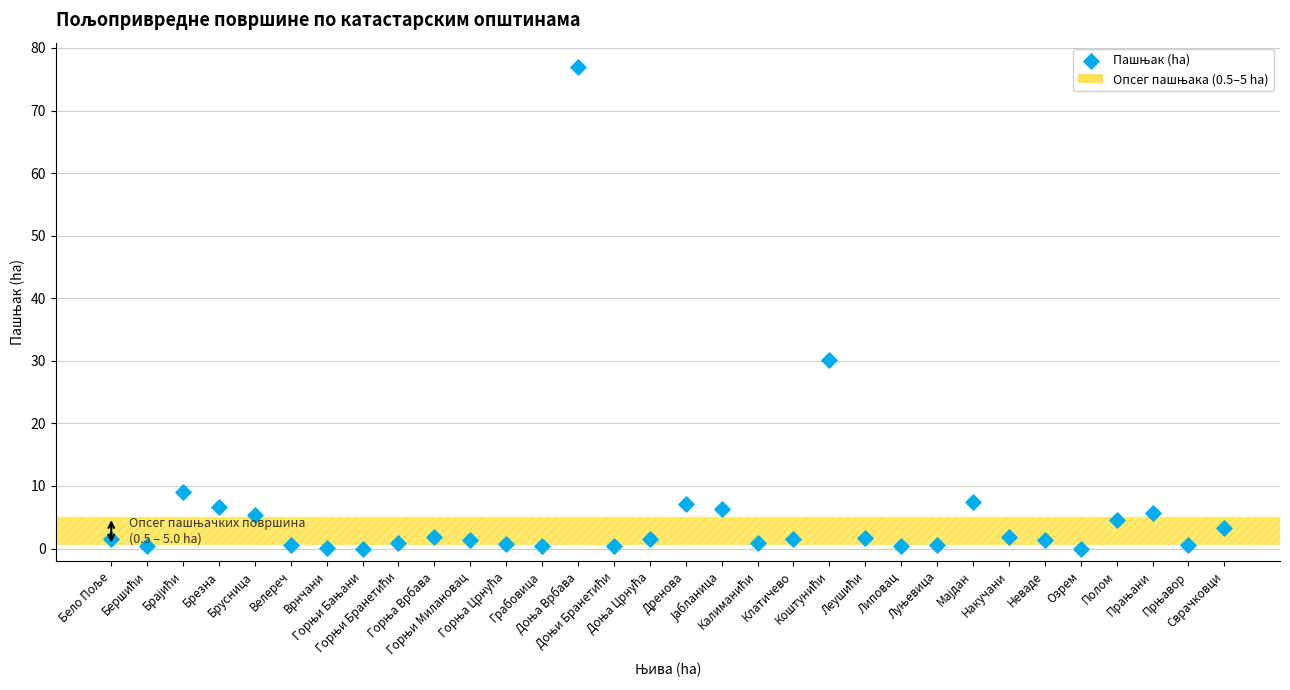

What is the range of Y values (max minus min)?

77.0